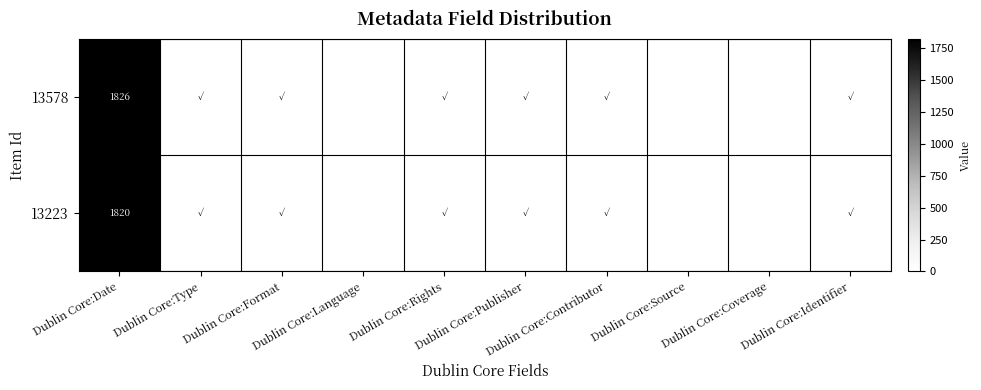

What is the difference between the maximum and minimum values in the 13578 series?

1826